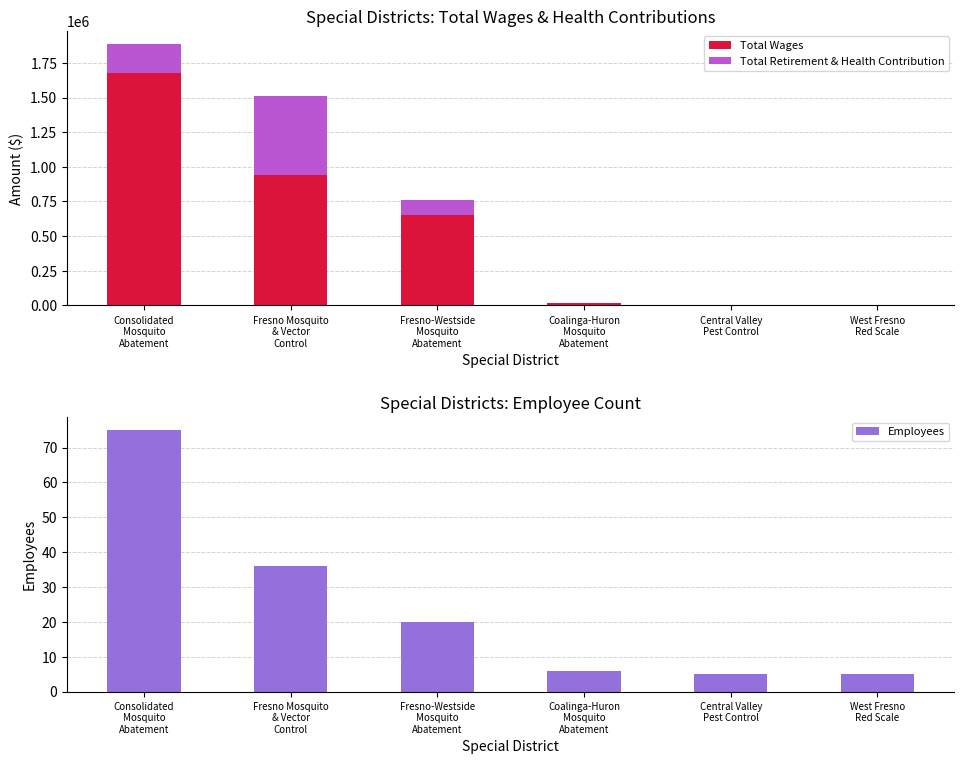

What is the maximum value for Employees?

75